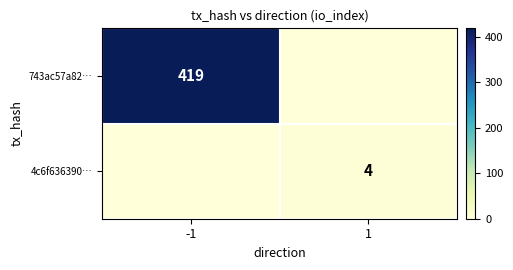

At which category is the sum across all series the highest?

-1